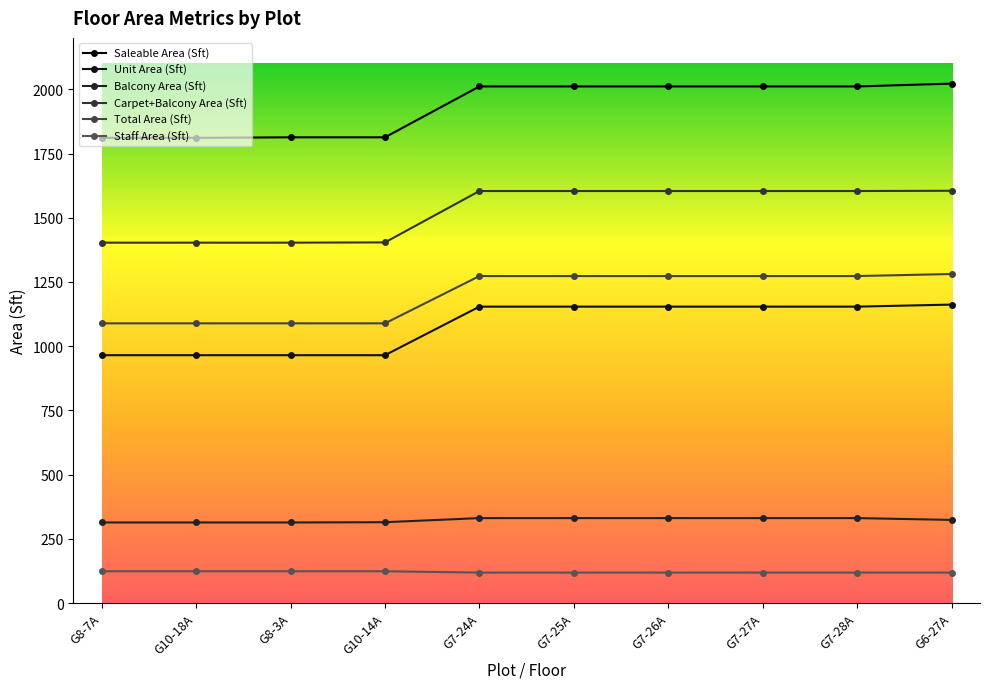

The Carpet+Balcony Area (Sft) series shows 322 at G10-18A. True or false?

False